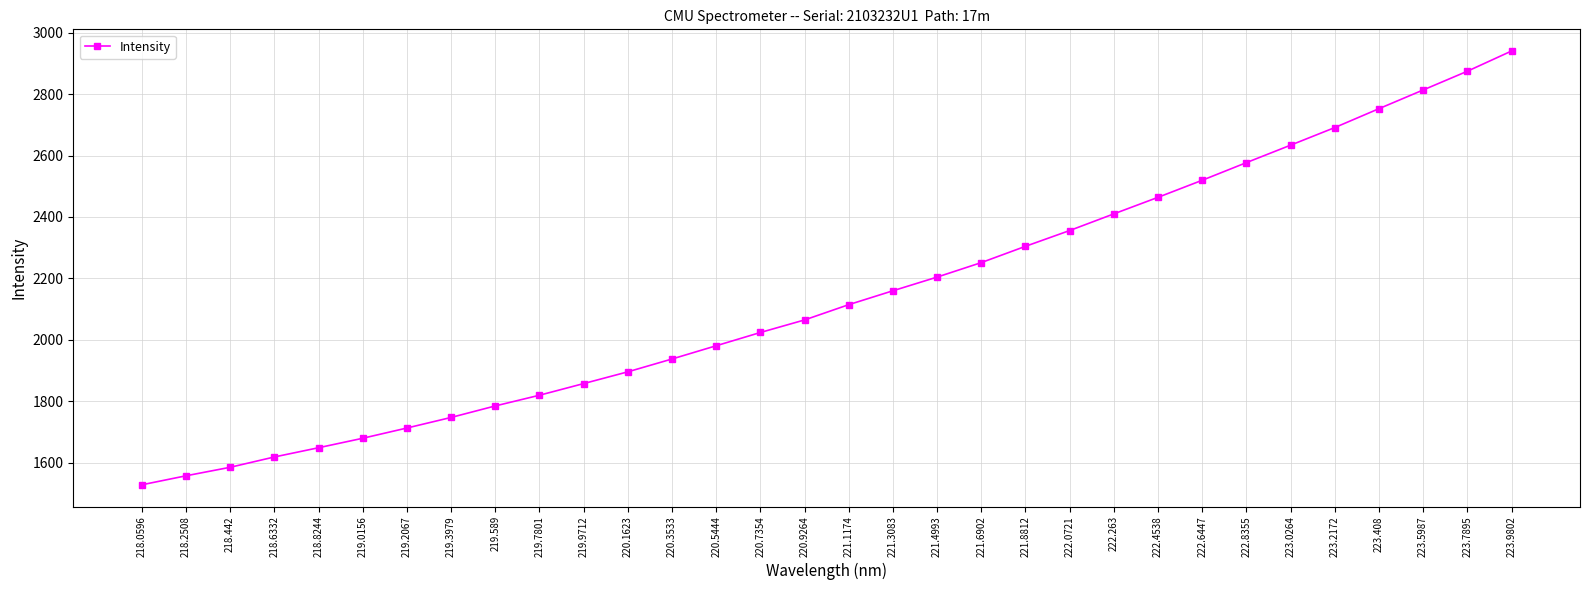

Rank the categories by value from lowest to highest.

218.0596, 218.2508, 218.442, 218.6332, 218.8244, 219.0156, 219.2067, 219.3979, 219.589, 219.7801, 219.9712, 220.1623, 220.3533, 220.5444, 220.7354, 220.9264, 221.1174, 221.3083, 221.4993, 221.6902, 221.8812, 222.0721, 222.263, 222.4538, 222.6447, 222.8355, 223.0264, 223.2172, 223.408, 223.5987, 223.7895, 223.9802